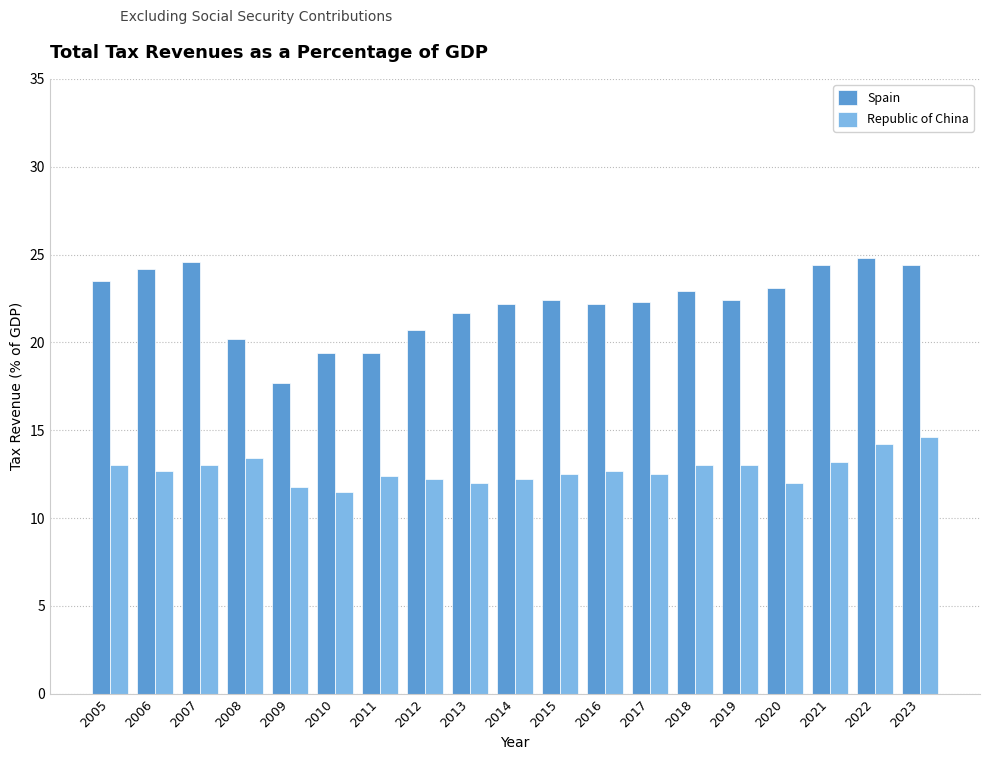

How many bars are there in total?

38